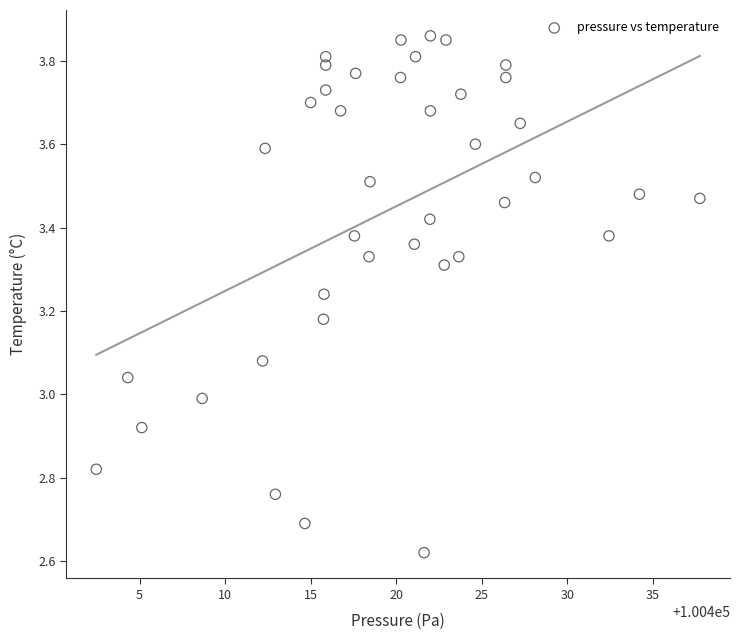

What is the range of Y values (max minus min)?

1.2